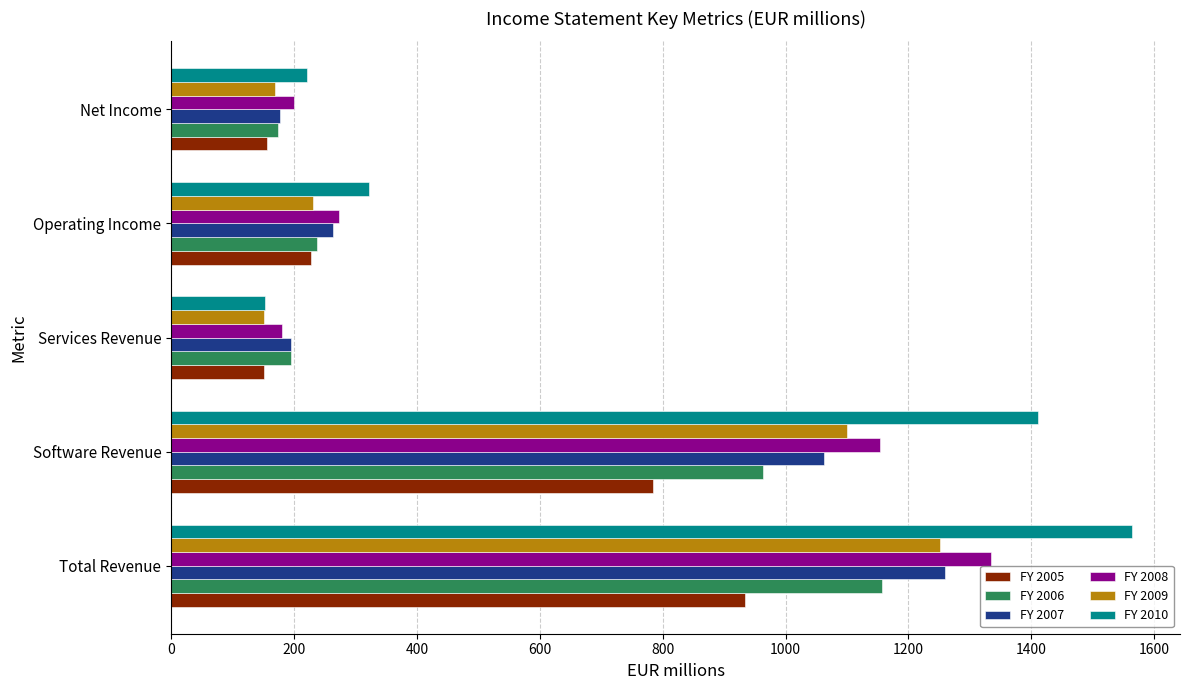

What is the difference between the highest and lowest values at Total Revenue?

629.3